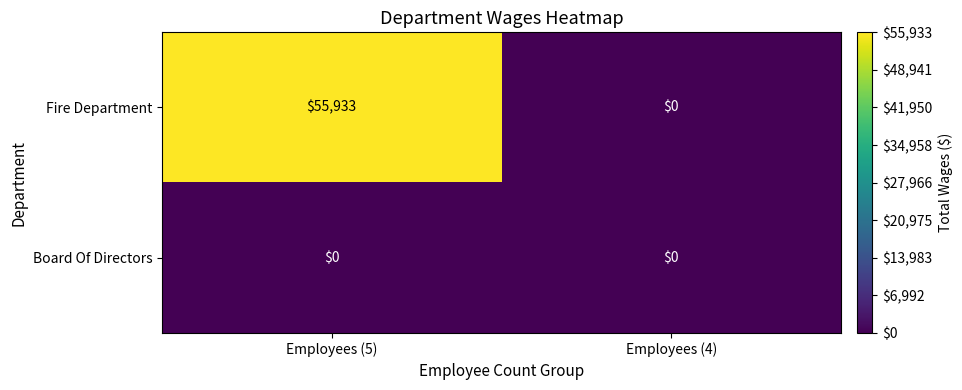

What is the highest value of the Fire Department series?

55933